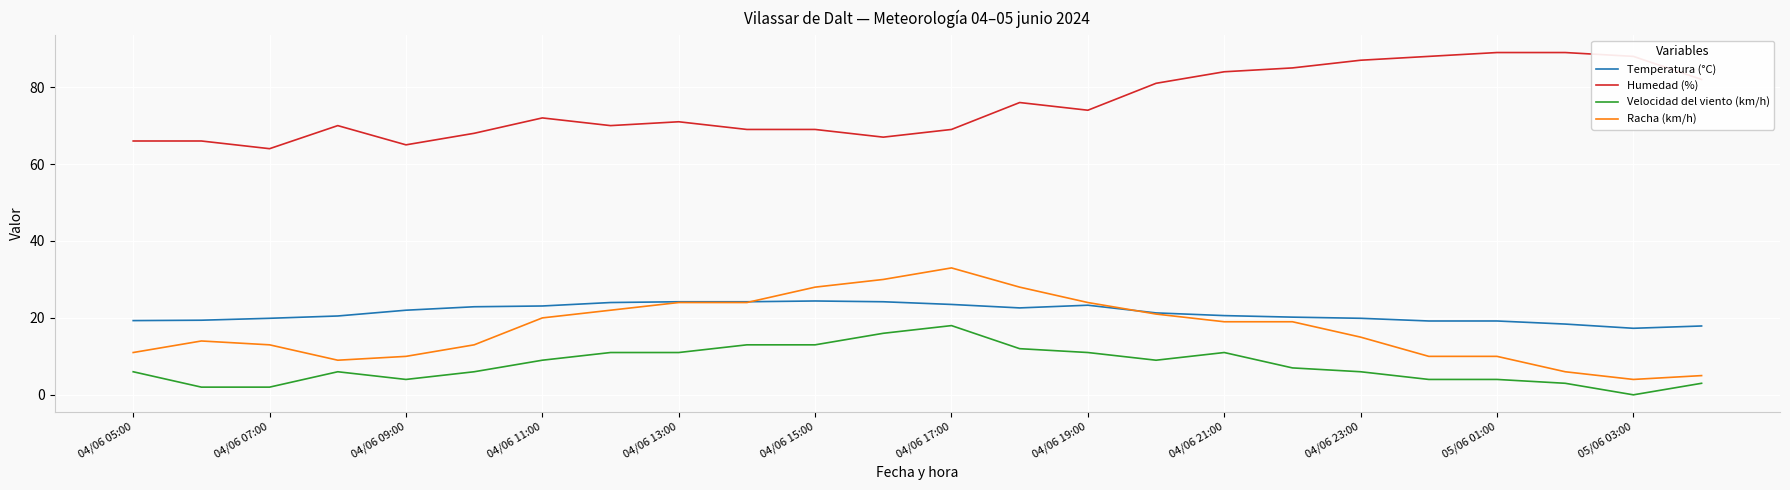

Is this an area chart (filled region under the line)?

No